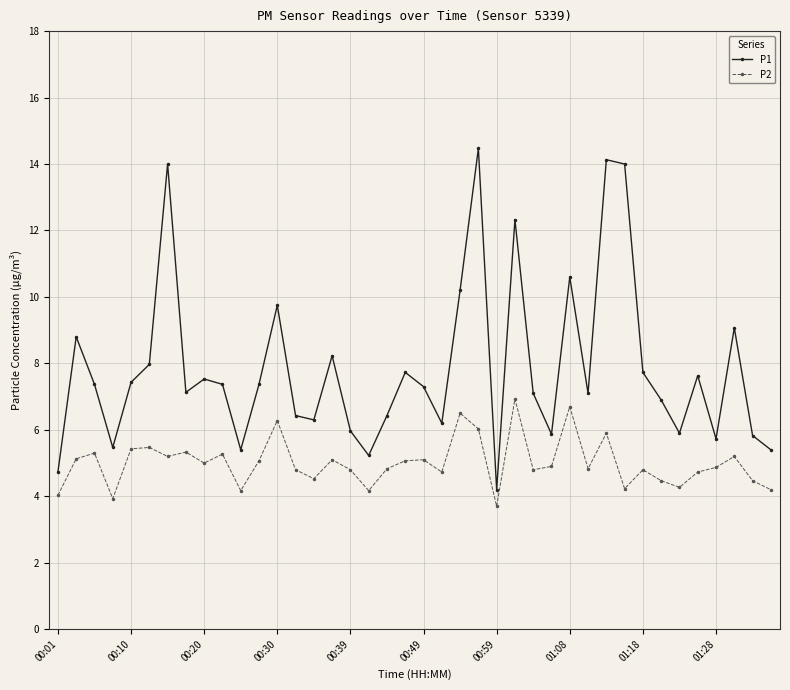

Rank the series by their average value, from lowest to highest.

P2, P1